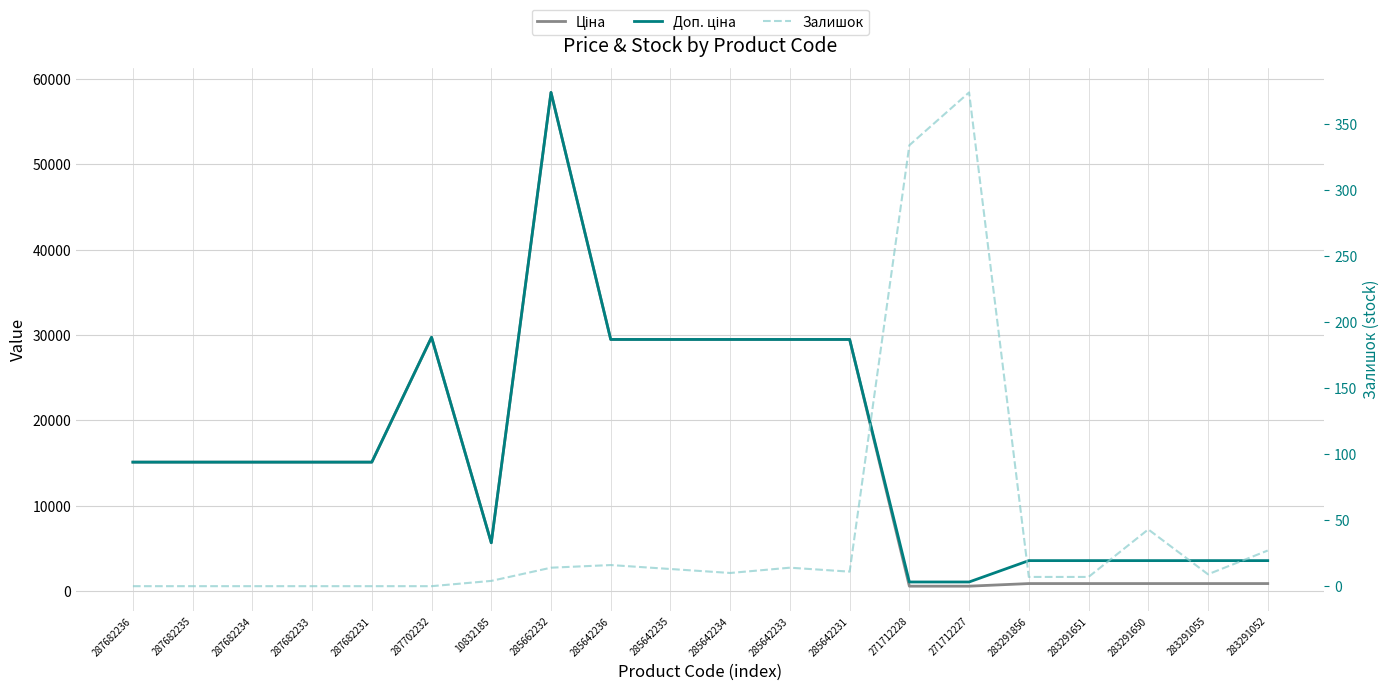

At which category is the sum across all series the highest?

285662232